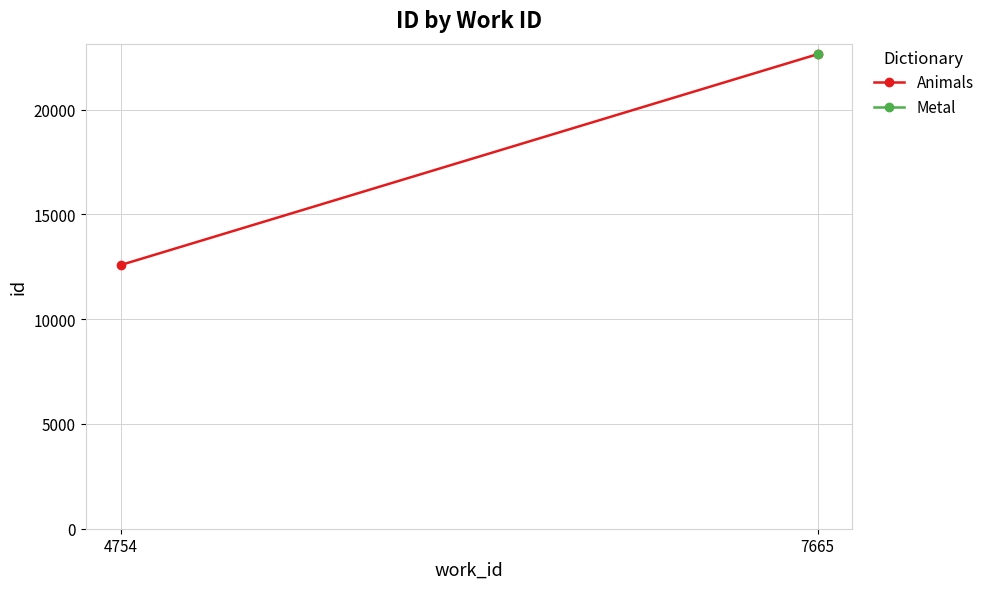

Between 7665 and 4754, which is larger?

7665